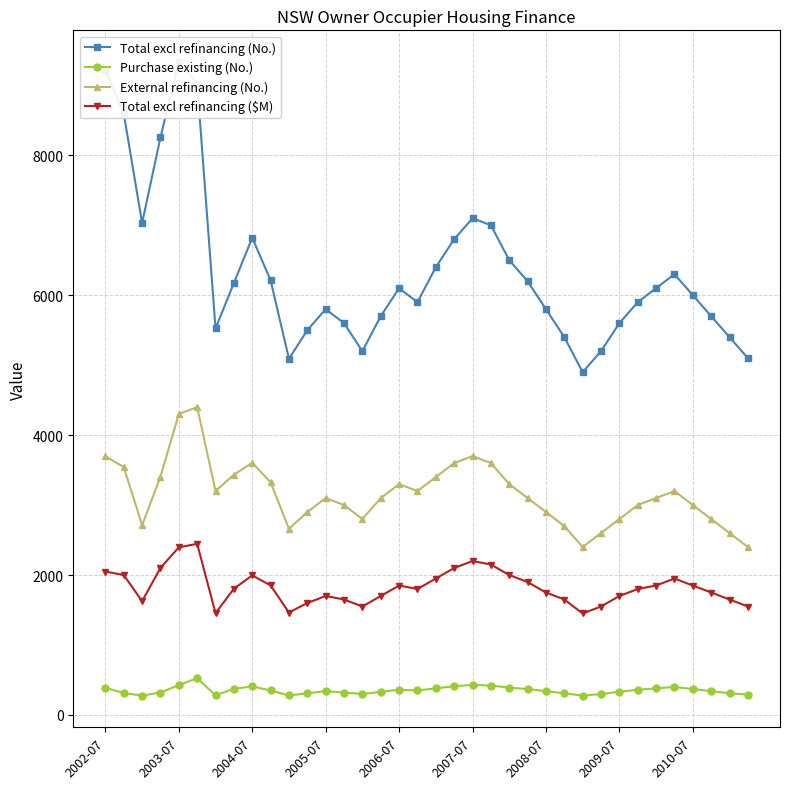

True or false: Total excl refinancing (No.) and External refinancing (No.) intersect in this chart.

False